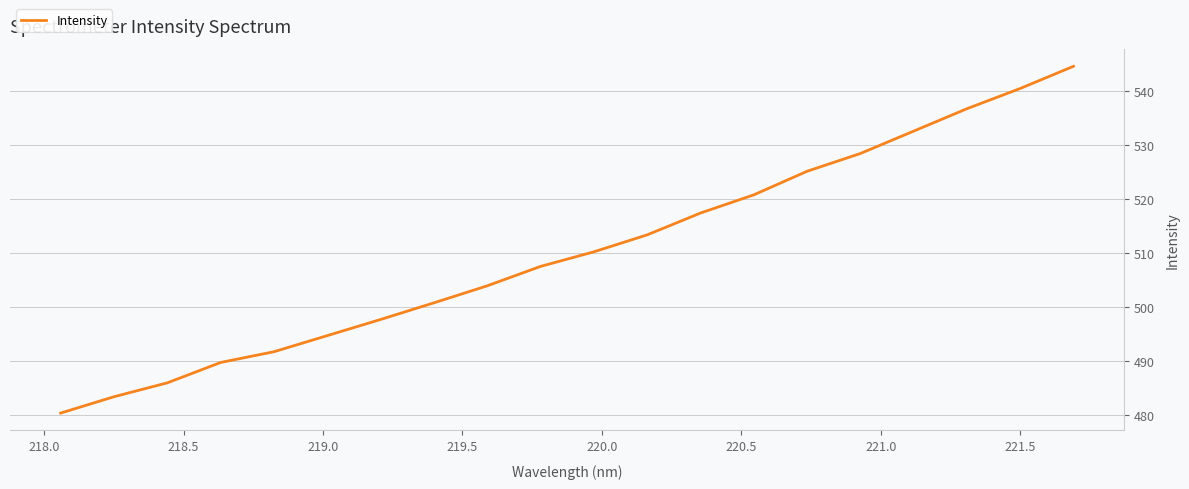

What is the smallest value displayed?

480.4